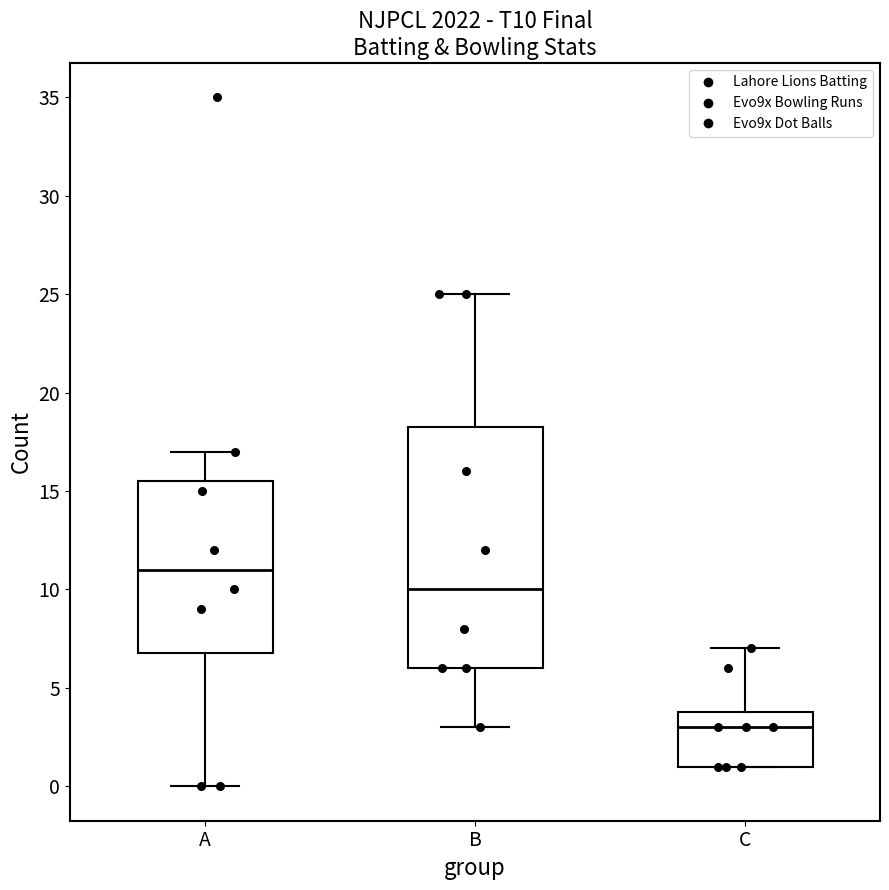

Reading left to right, read every box against the y-axis: the position of its median line, the range the box covers, and the ends of its whiskers. The values are not printed on the chart, so give them approximately, as read against the axis.

A: median 11.0, box 7.0 to 15.5, whiskers 0.0 to 17.0
B: median 10.0, box 6.0 to 18.5, whiskers 3.0 to 25.0
C: median 3.0, box 1.0 to 4.0, whiskers 1.0 to 7.0